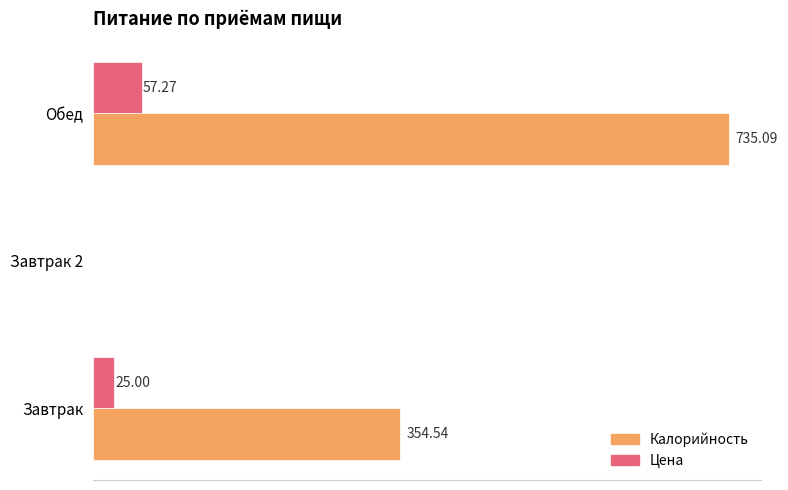

Which category has the highest value in the Калорийность series?

Обед